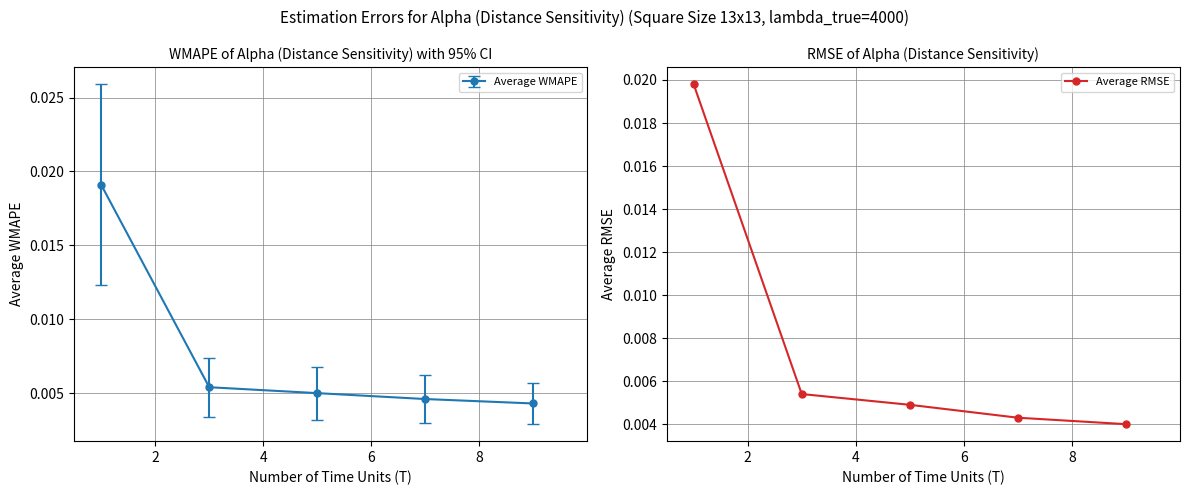

Count the Average RMSE values in the range 0 to 1.

5